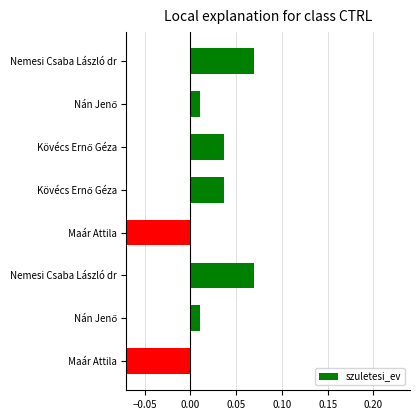

Reading left to right, list all the values displayed in this chart.

0.1	0.0	0.0	0.0	-0.1	0.1	0.0	-0.1